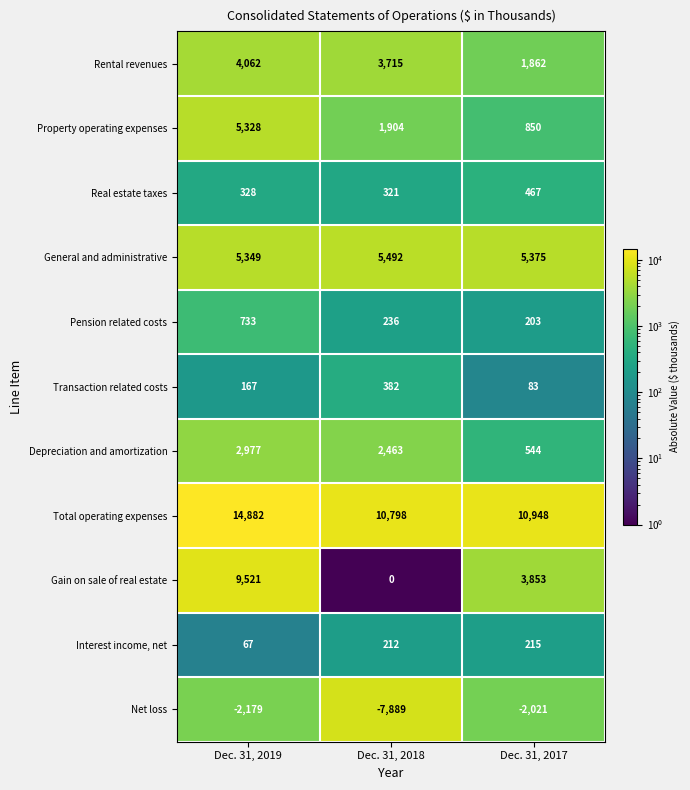

What is the lowest value of the Net loss series?

-7889